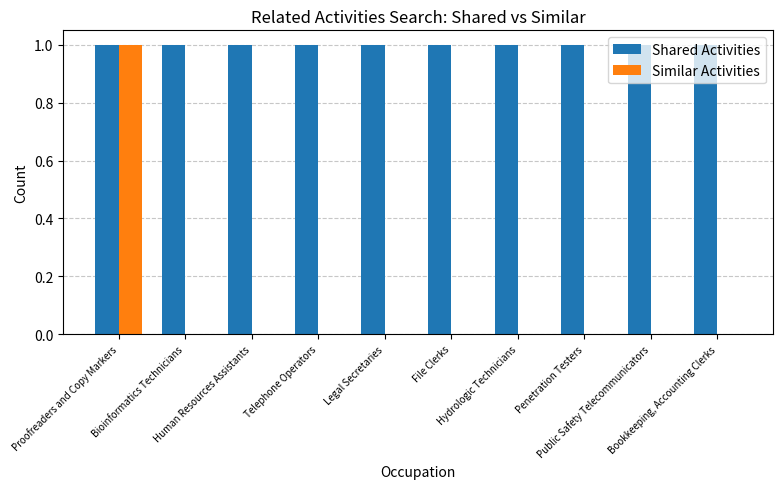

Reading left to right, what are all the values shown in this chart?

Shared Activities: 1	1	1	1	1	1	1	1	1	1
Similar Activities: 1	0	0	0	0	0	0	0	0	0